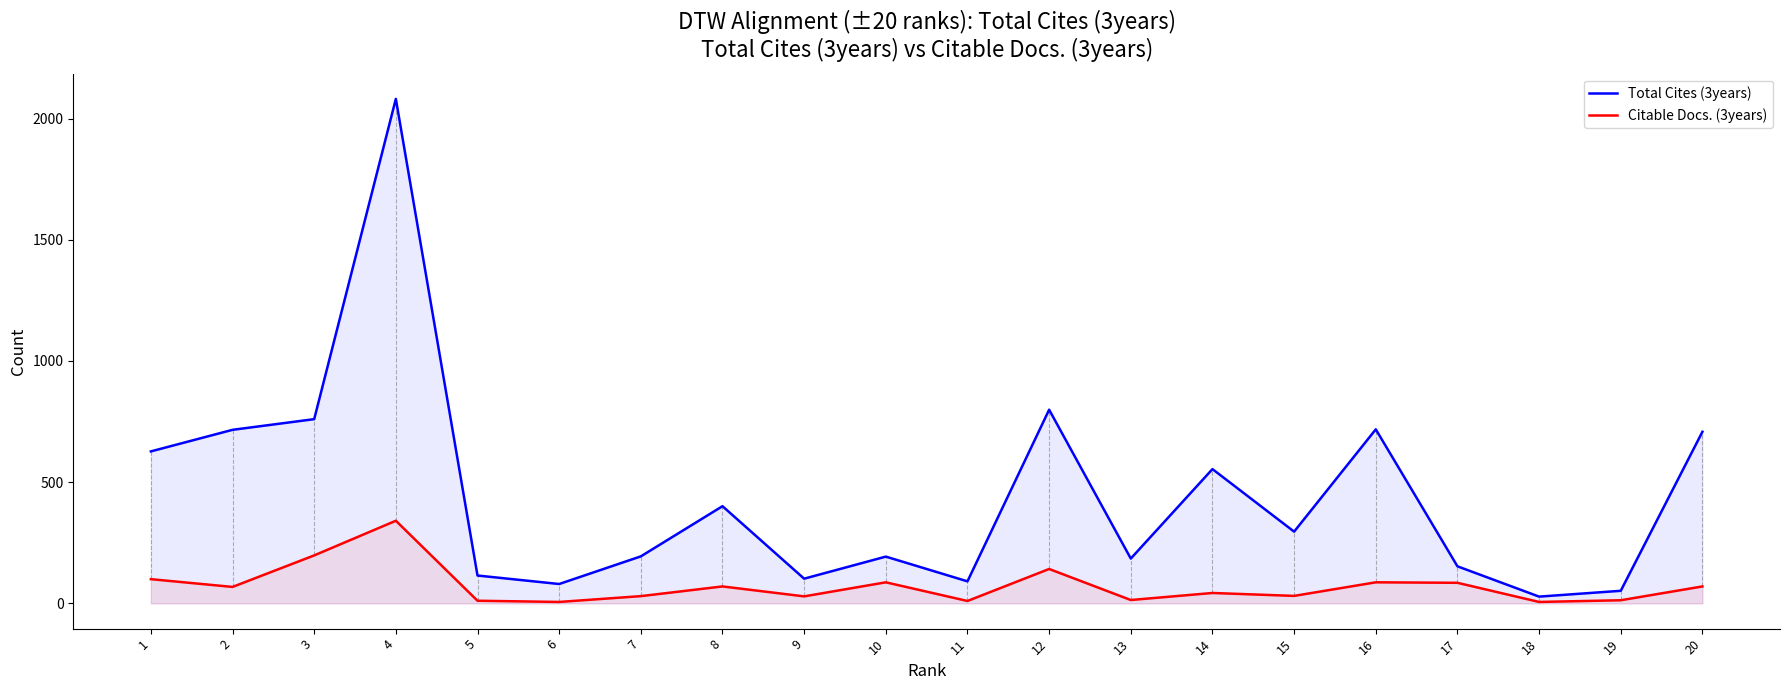

What are all the series names shown in the legend?

Total Cites (3years), Citable Docs. (3years)